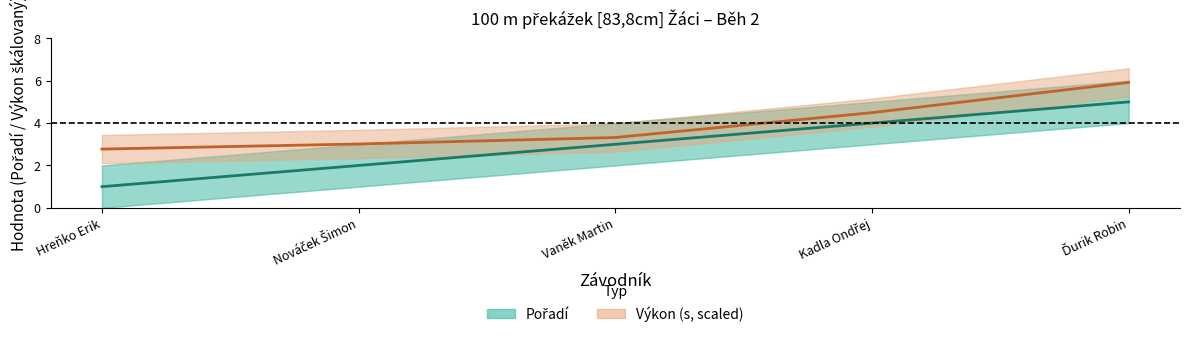

Which series changed the most between Hreňko Erik and Kadla Ondřej?

Pořadí